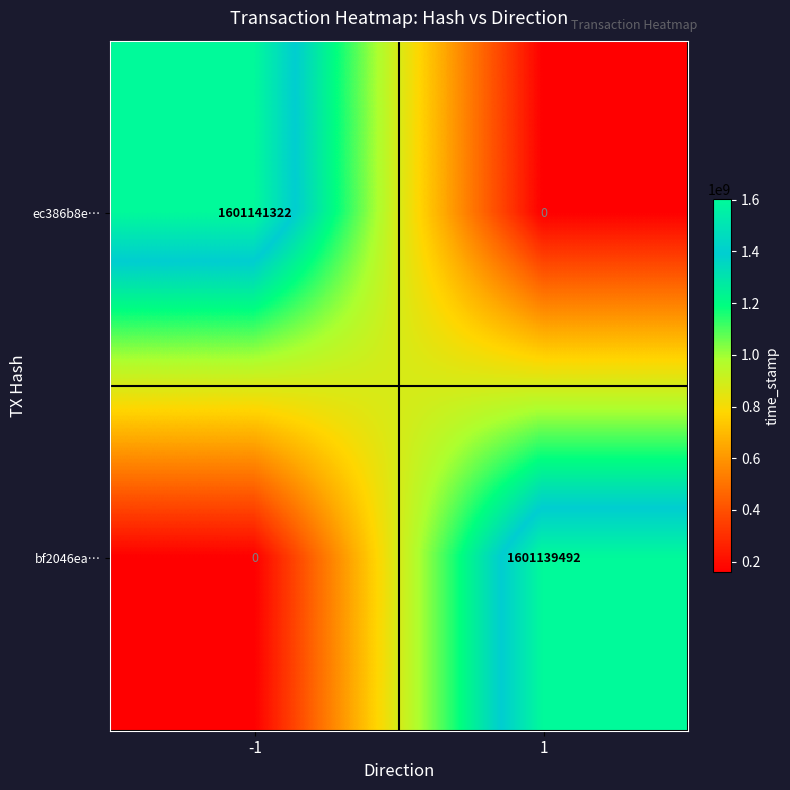

What is the approximate value of bf2046ea… at 1?

1601139492